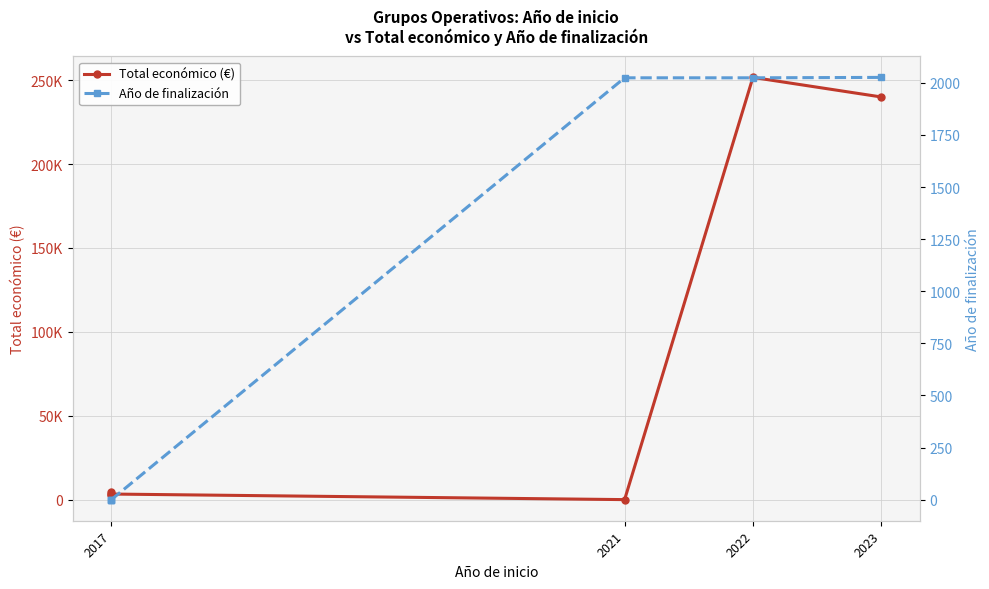

How many data points in Año de finalización are above 2024?

1